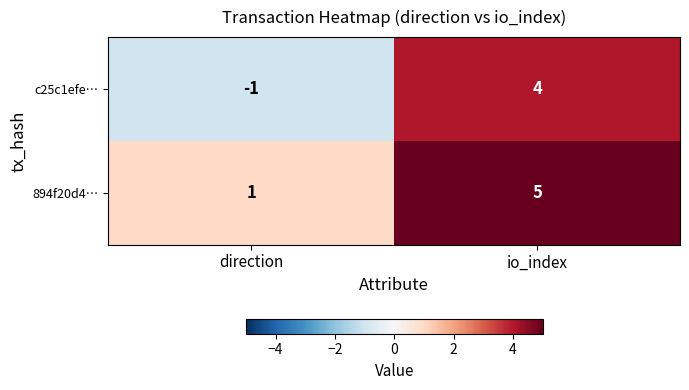

At which label does 894f20d4… reach its minimum?

direction